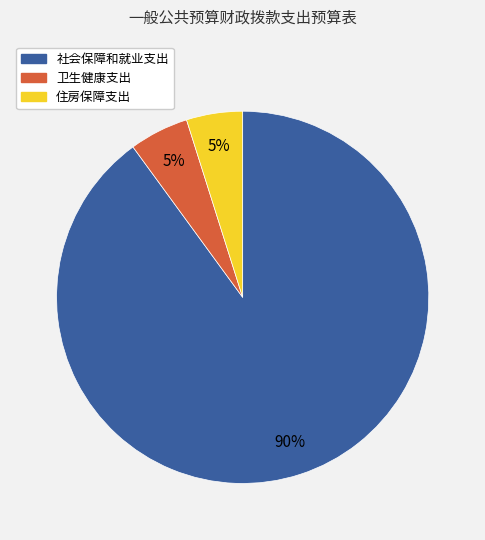

True or false: 卫生健康支出 accounts for 1% of the total.

False